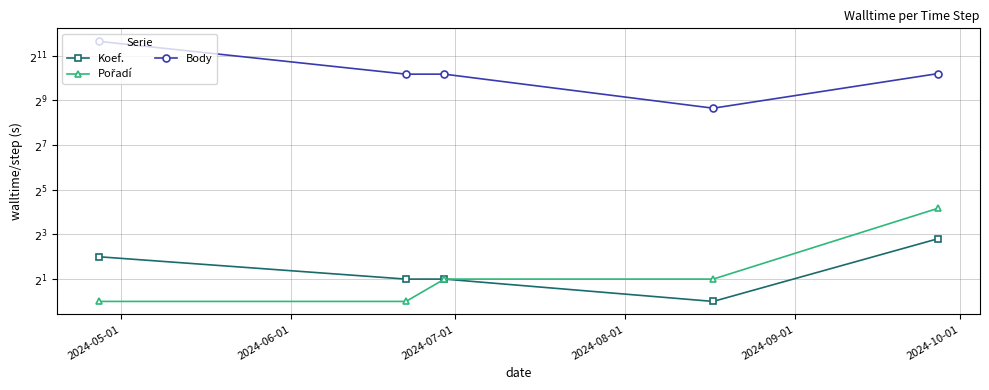

Where is Pořadí nearest to the value 9?

2024-07-01